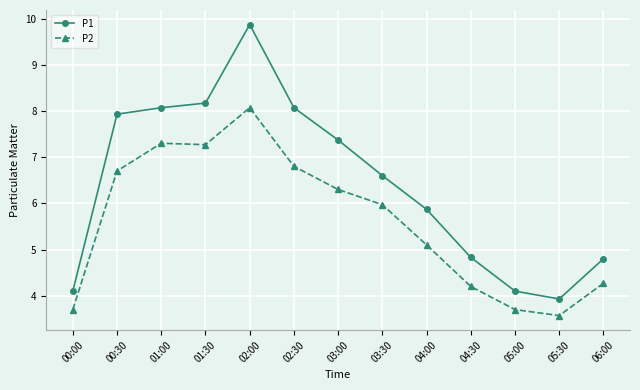

How many data points does each series have?

13